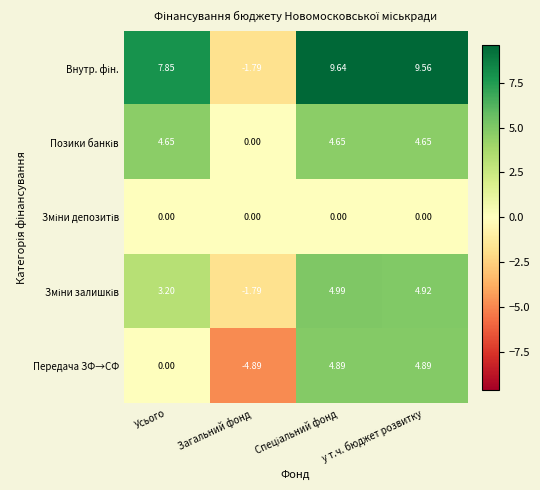

At which label is Передача ЗФ→СФ closest to 0?

Усього